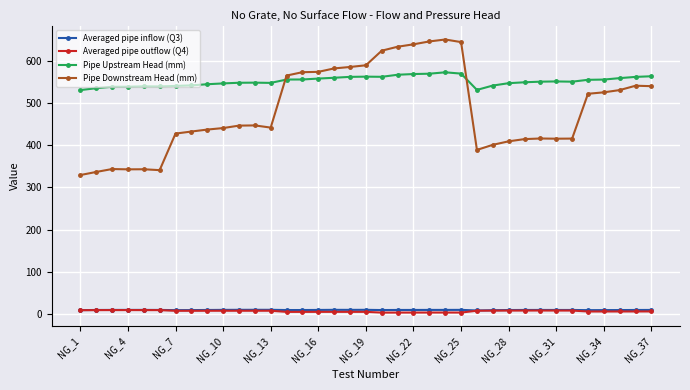

True or false: Averaged pipe outflow (Q4) and Pipe Downstream Head (mm) intersect in this chart.

False